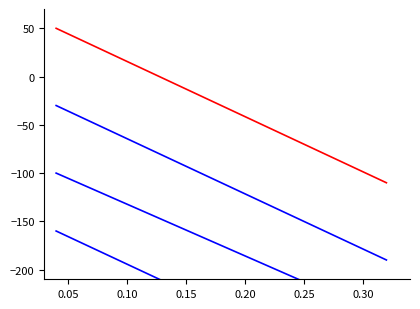

What is the value of the DECIMALS point at the 15th from the left?

-210.5